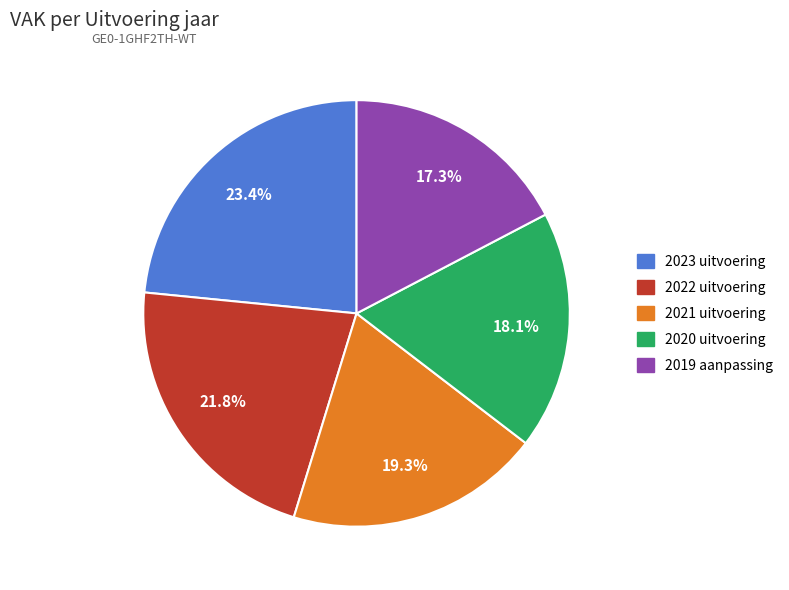

What is the ratio of the value at 2020 uitvoering to the value at 2023 uitvoering?

0.8